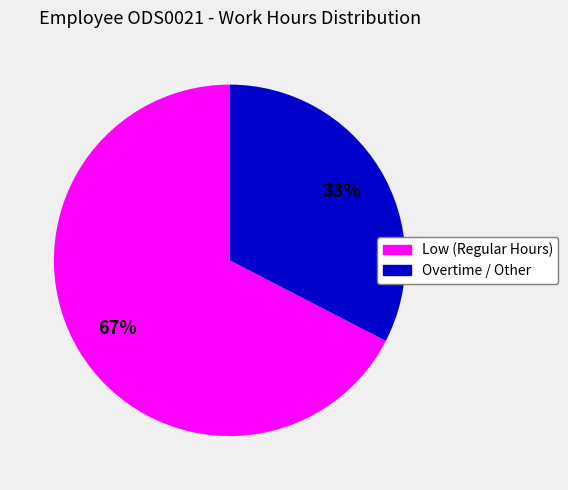

Does any single category account for the majority?

Yes